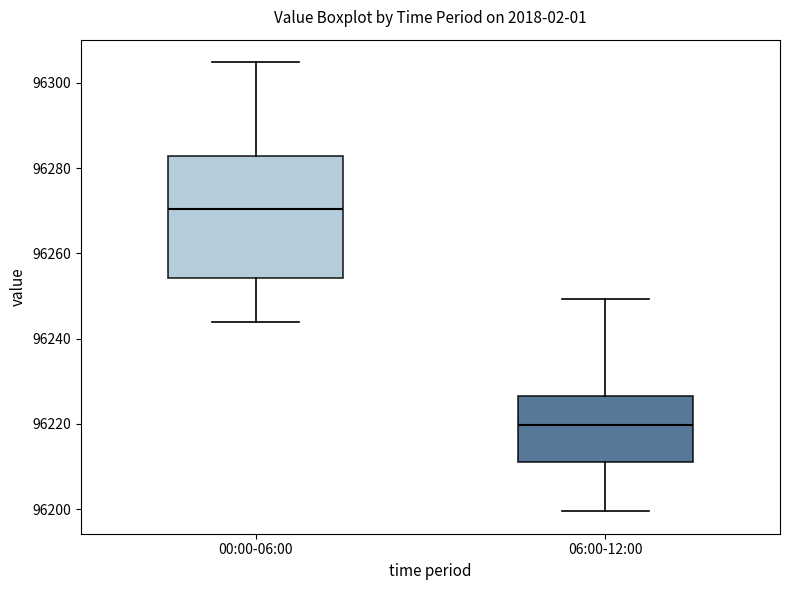

Reading left to right, transcribe this box plot: for each box, give where its median line is, the range the box spans, and where its two whiskers end, as read against the y-axis. The values are not printed on the chart, so give them approximately, as read against the axis.

00:00-06:00: median 96270, box 96254 to 96282, whiskers 96244 to 96304
06:00-12:00: median 96220, box 96212 to 96226, whiskers 96200 to 96250